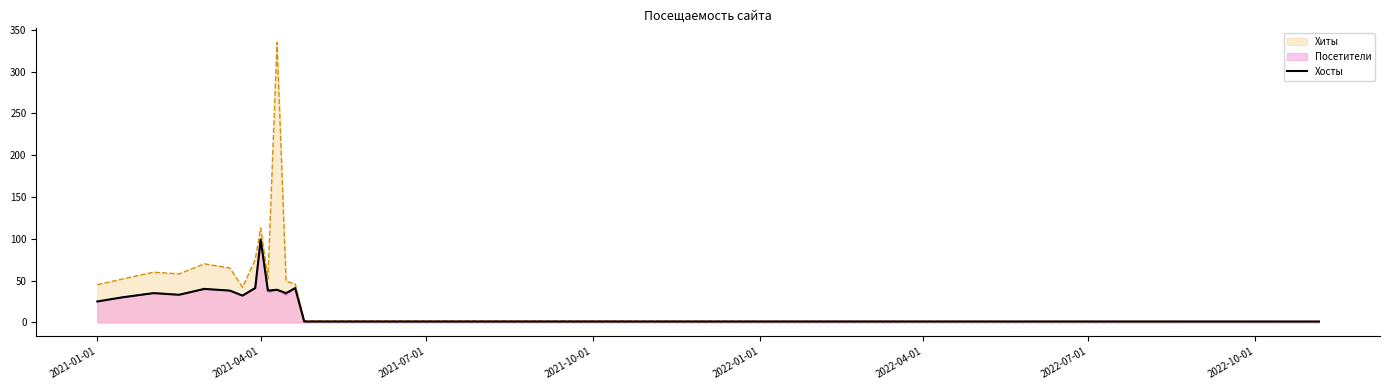

Where is Хиты nearest to the value 168?

2021-04-01